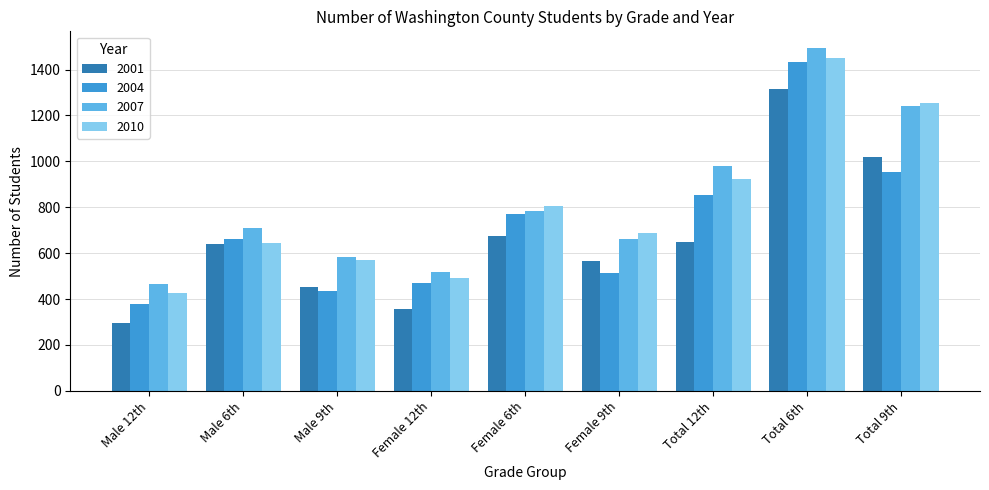

Which category has the highest value in the 2010 series?

Total 6th